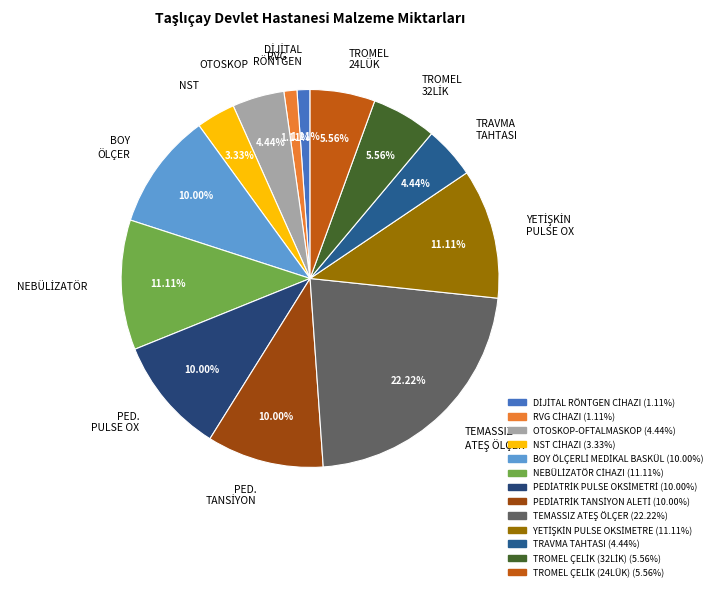

Between PED. PULSE OX and RVG, which is larger?

PED. PULSE OX